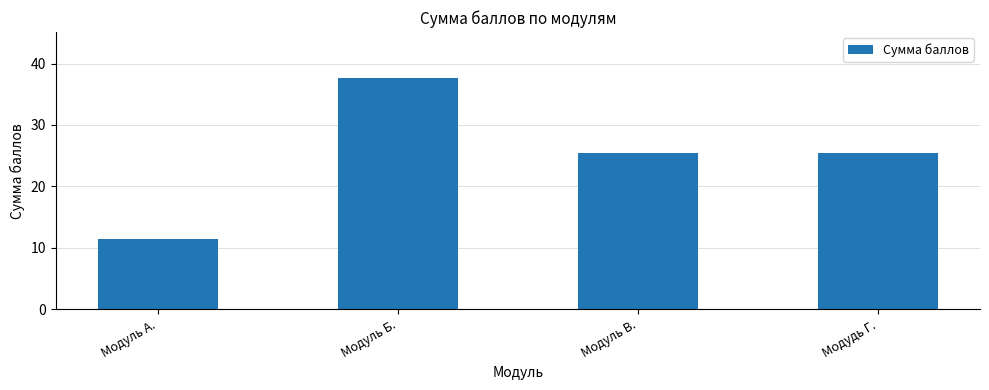

What is the change in value from Модуль А. to Модуль В.?

+13.9